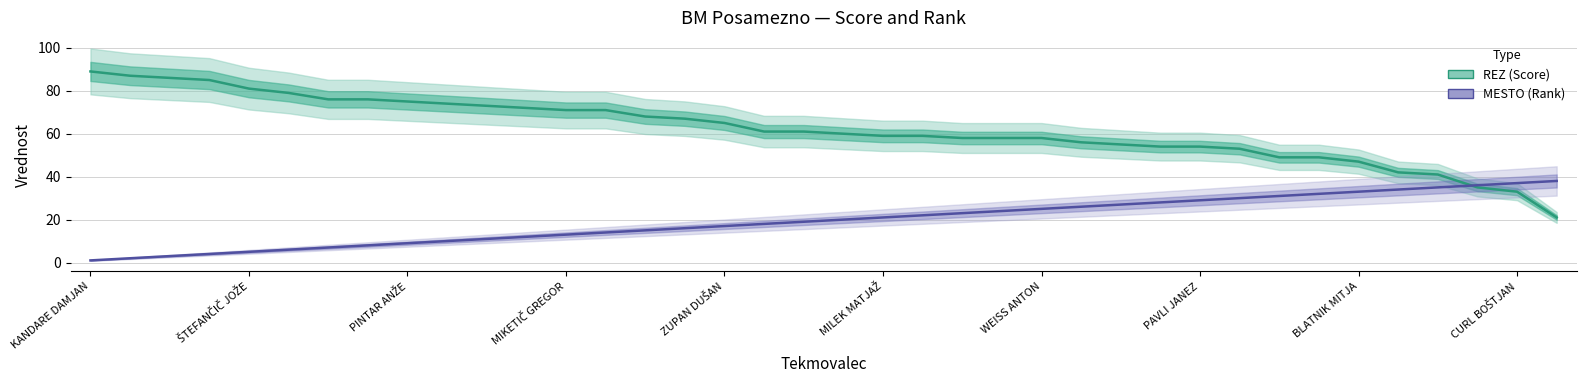

Reading left to right, list all the values displayed in this chart.

REZ (Score): 89	87	86	85	81	79	76	76	75	74	73	72	71	71	68	67	65	61	61	60	59	59	58	58	58	56	55	54	54	53	49	49	47	42	41	35	33	21
MESTO (Rank): 1	2	3	4	5	6	7	8	9	10	11	12	13	14	15	16	17	18	19	20	21	22	23	24	25	26	27	28	29	30	31	32	33	34	35	36	37	38